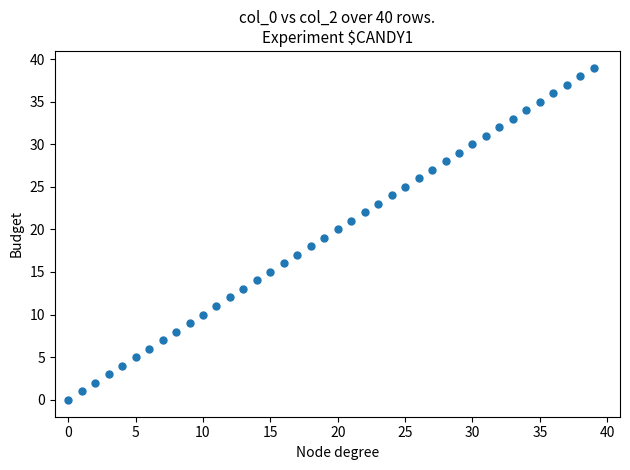

What is the range of Y values (max minus min)?

39